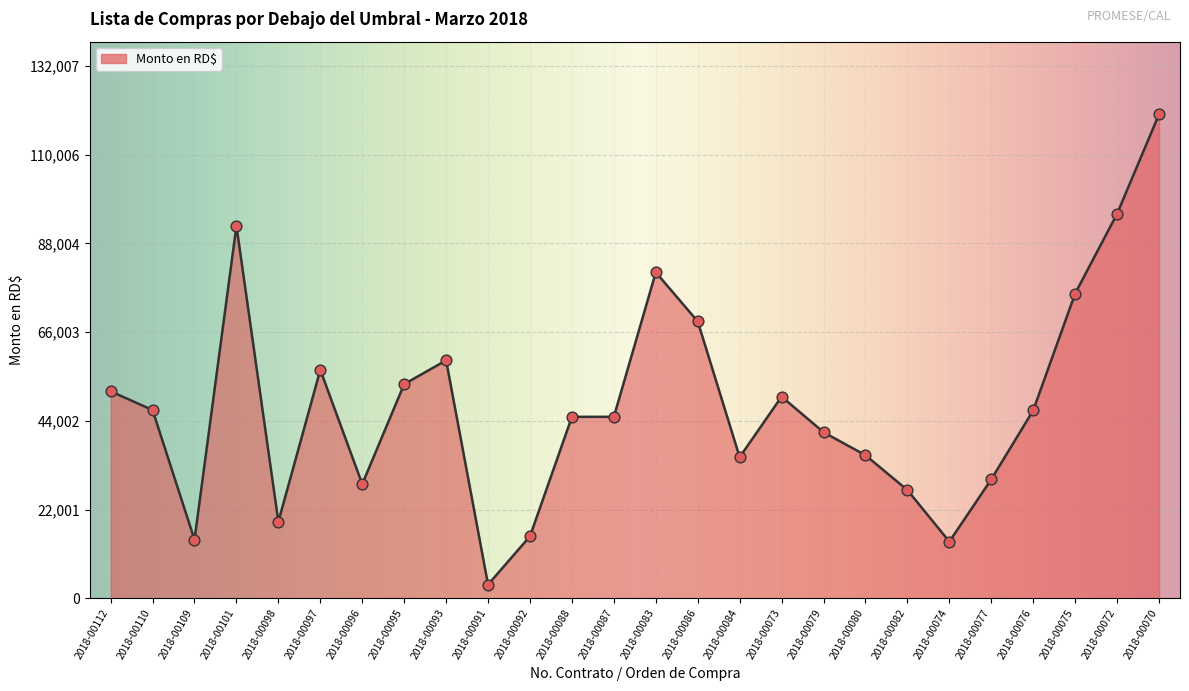

What is the ratio of the value at 2018-00112 to the value at 2018-00088?

1.1